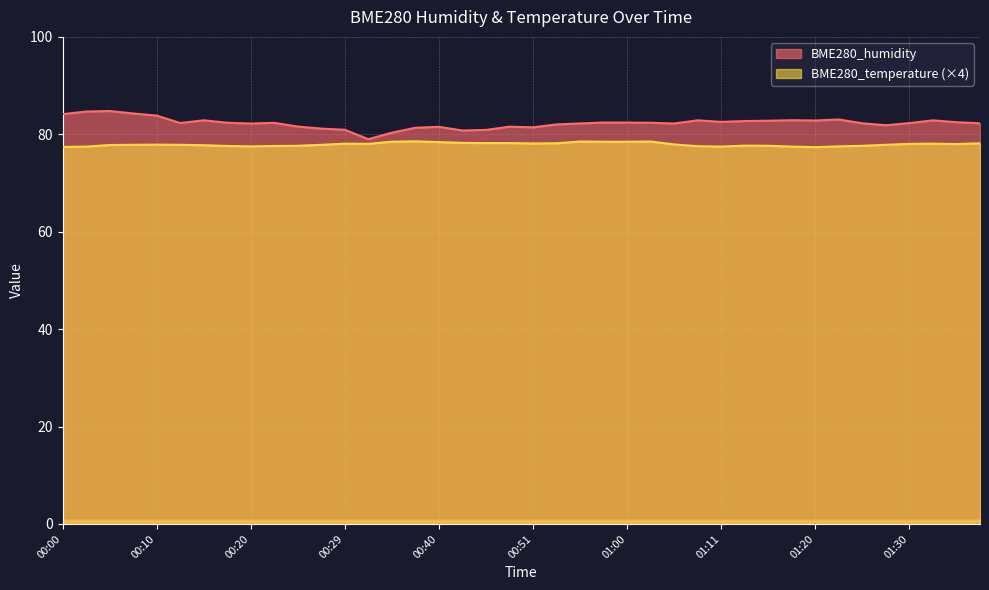

Between 00:29 and 01:36, which series saw the biggest shift?

BME280_humidity